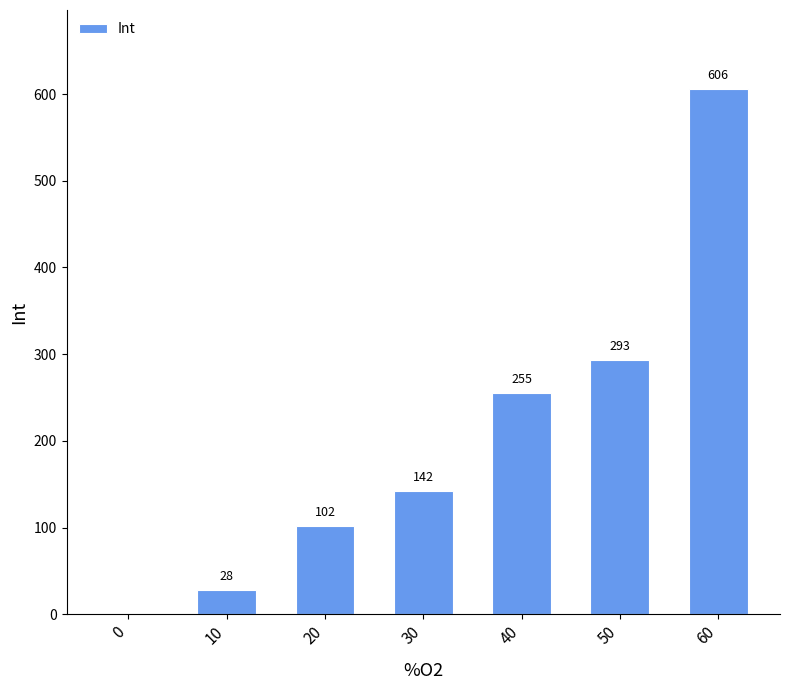

Is it true that the value at 60 is 896?

False